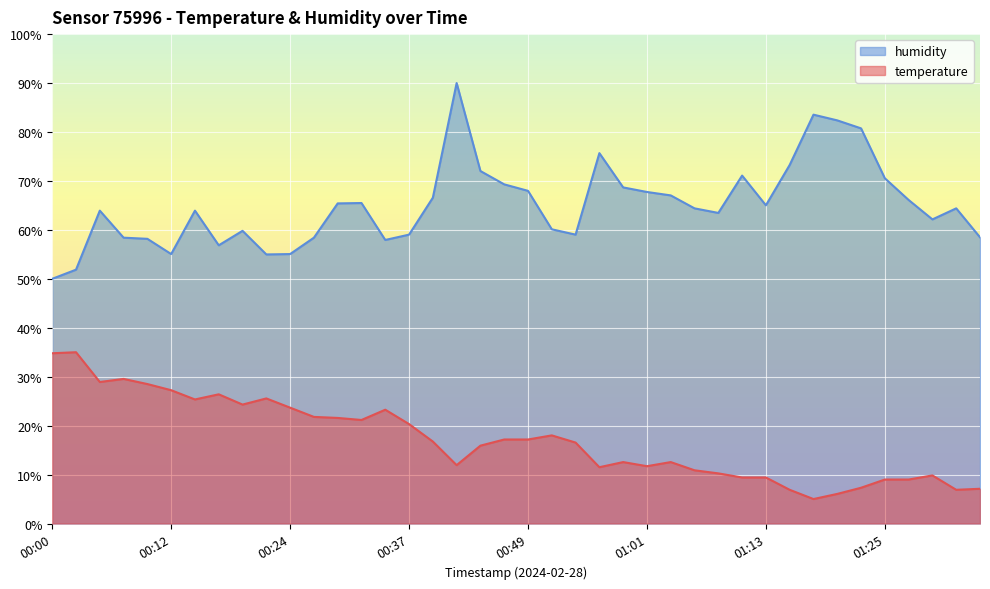

True or false: temperature and humidity intersect in this chart.

False